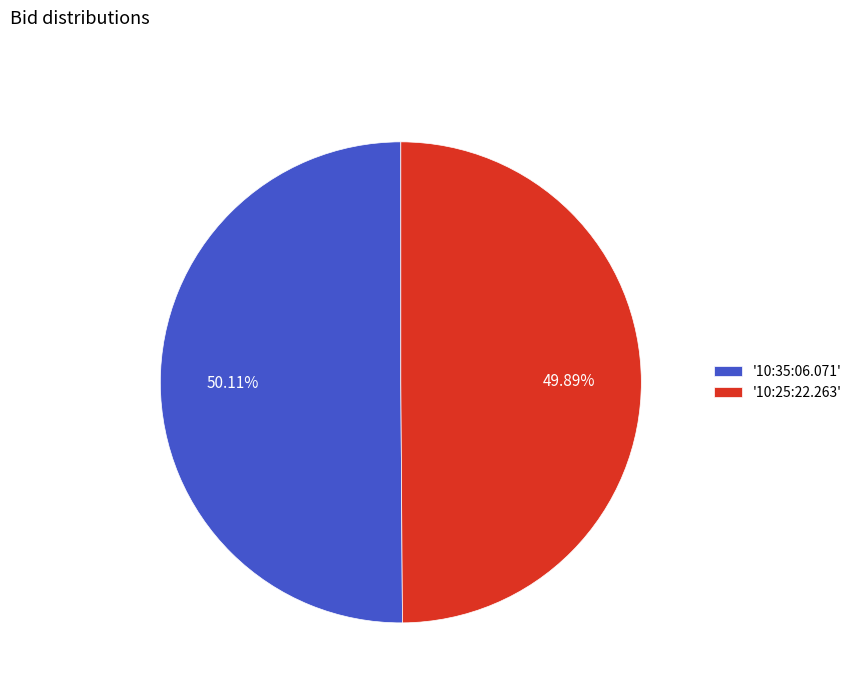

What is the ratio of the value at '10:25:22.263' to the value at '10:35:06.071'?

1.0